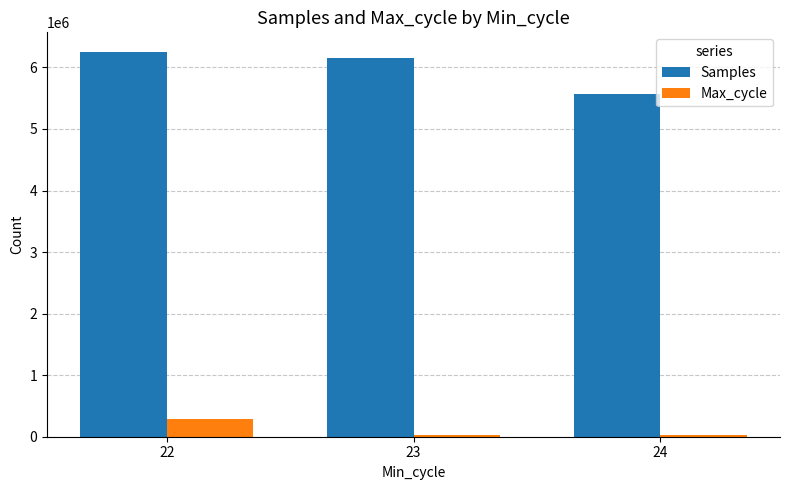

What is the greatest value displayed?

6257675